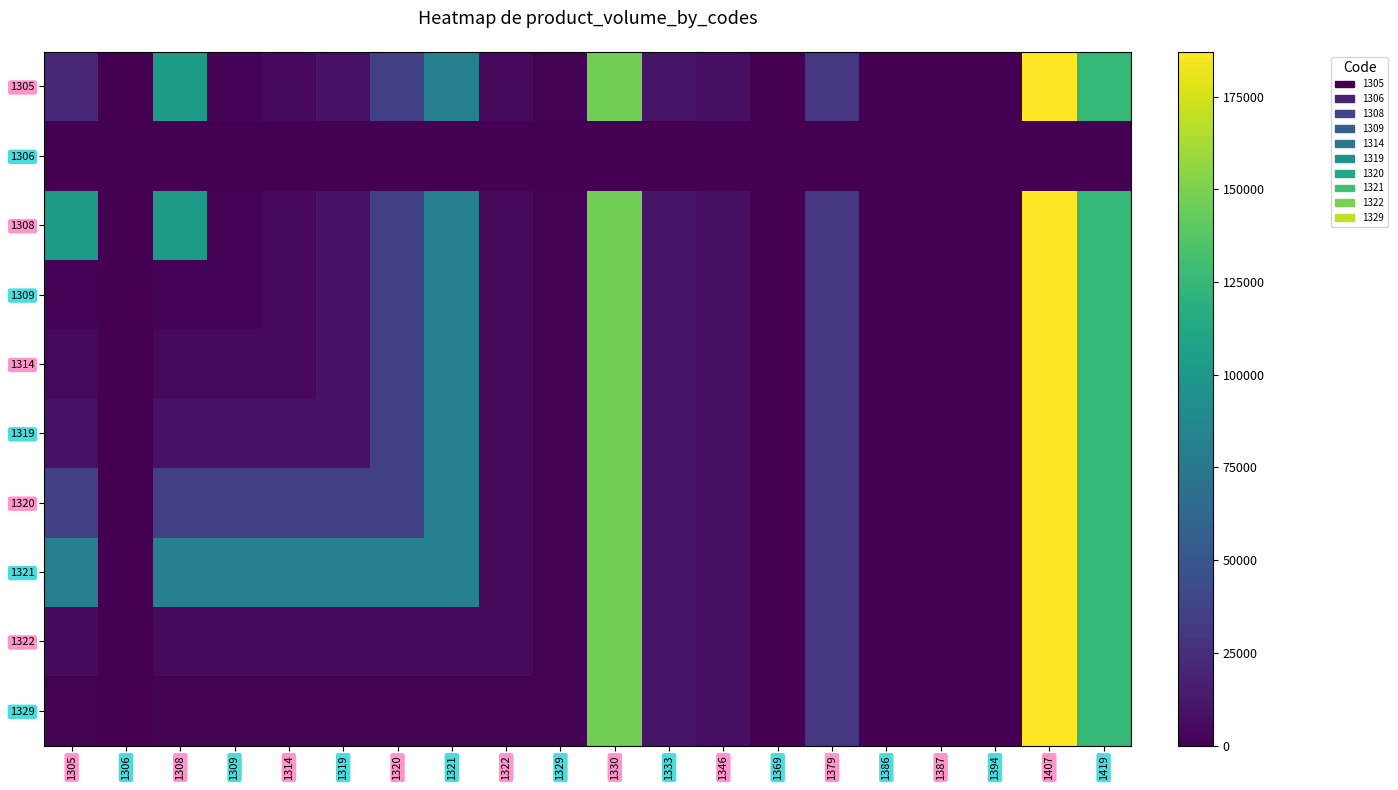

Which label corresponds to the smallest value in the chart?

1306